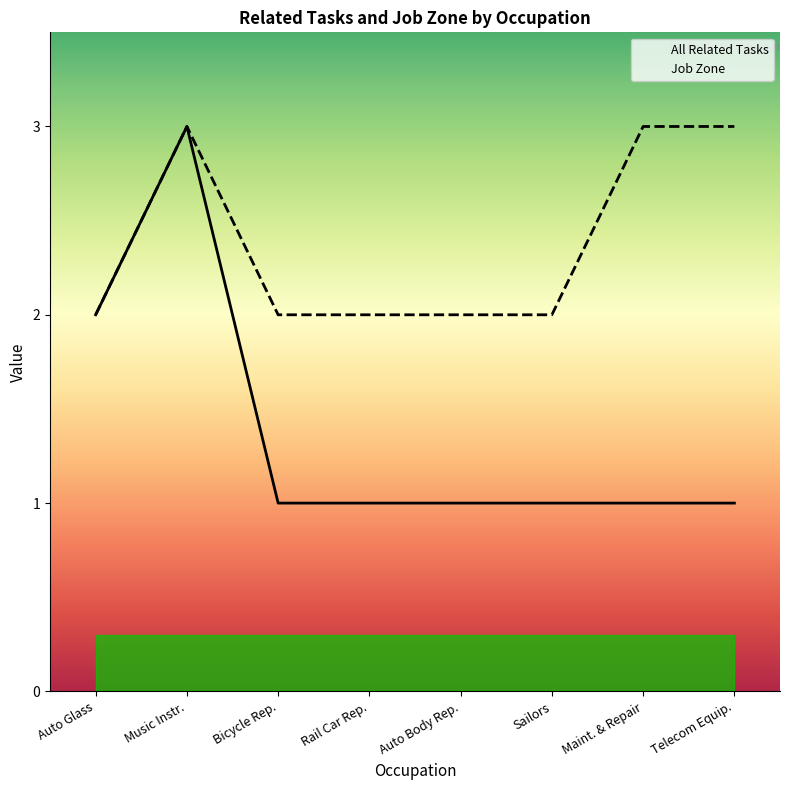

List the series in order of their peak value, highest first.

All Related Tasks, Job Zone